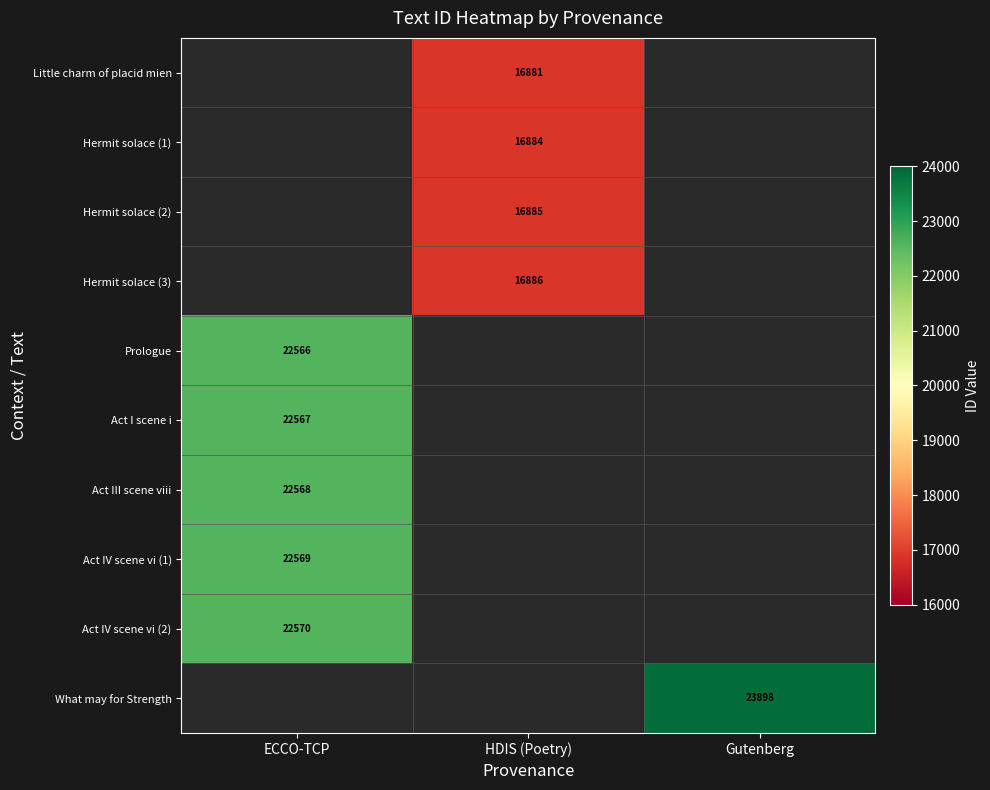

The value of Hermit solace (1) at HDIS (Poetry) is 6772. True or false?

False